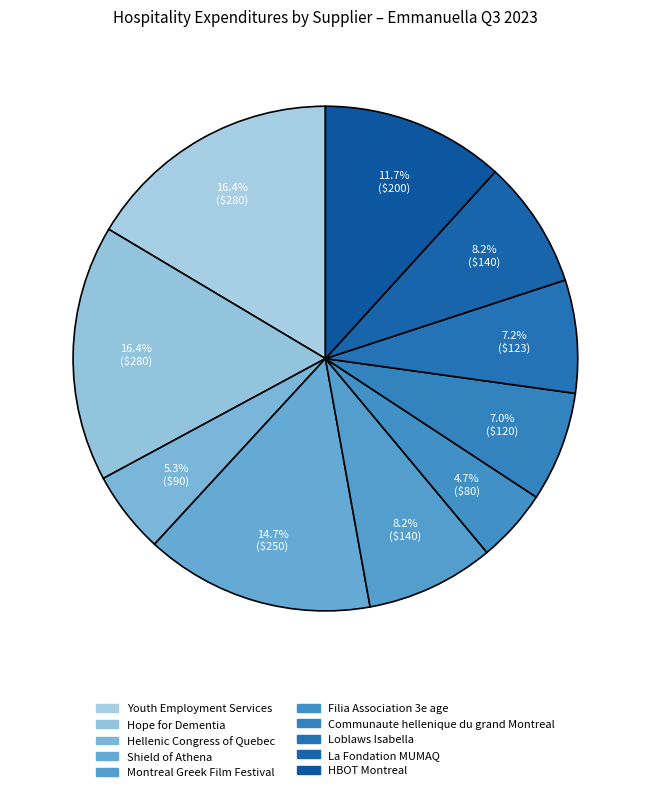

Is it true that Shield of Athena is 15% of the pie?

True